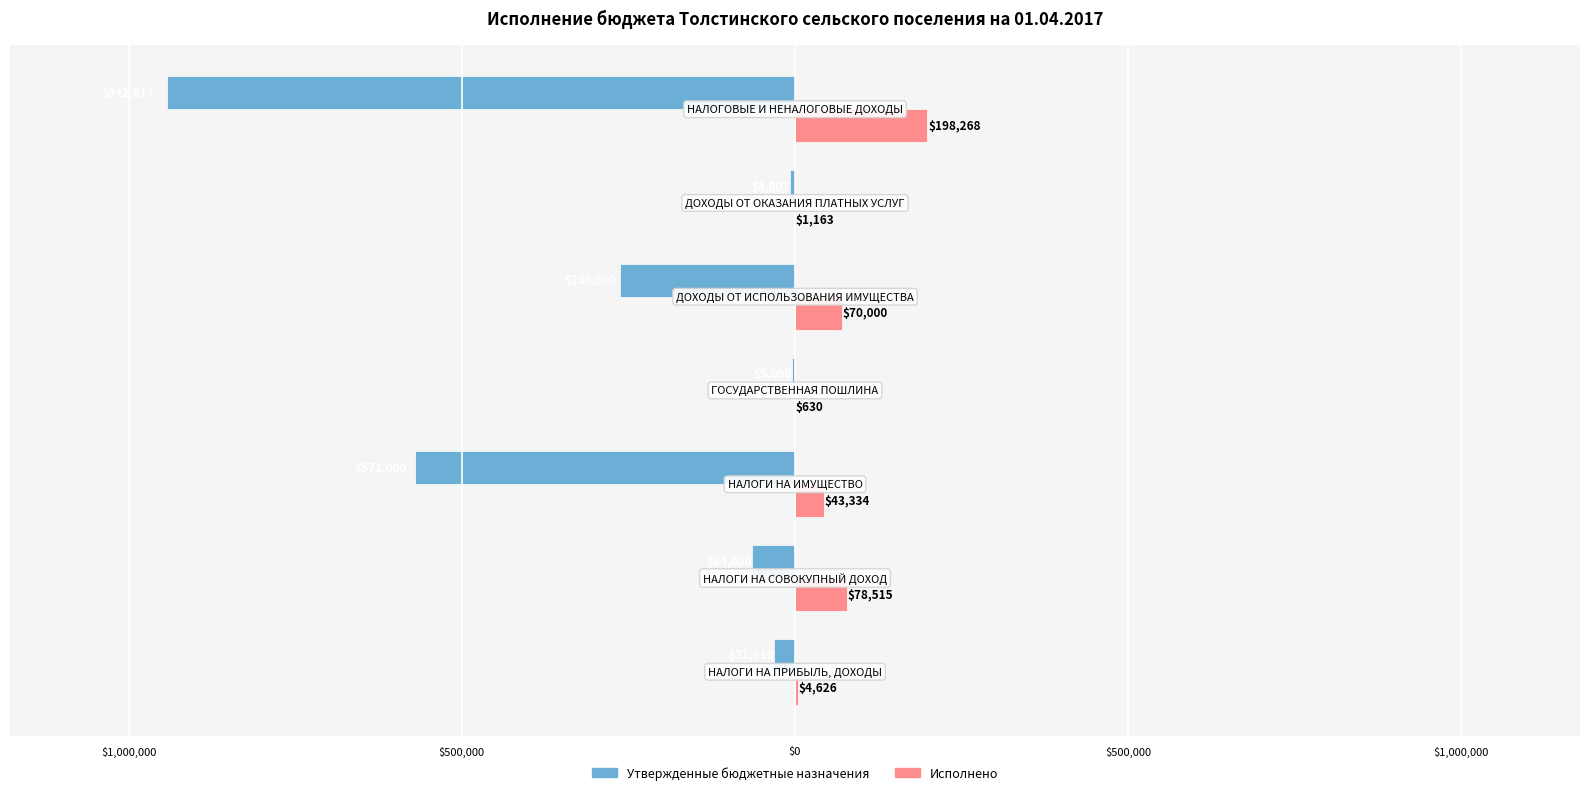

Reading left to right, transcribe all the data shown in this chart.

Утвержденные бюджетные назначения: -31610.0	-64000.0	-571000.0	-5000.0	-263000.0	-8007.0	-942617.0
Исполнено: 4625.7	78515.1	43334.5	630.0	70000.0	1162.8	198268.1